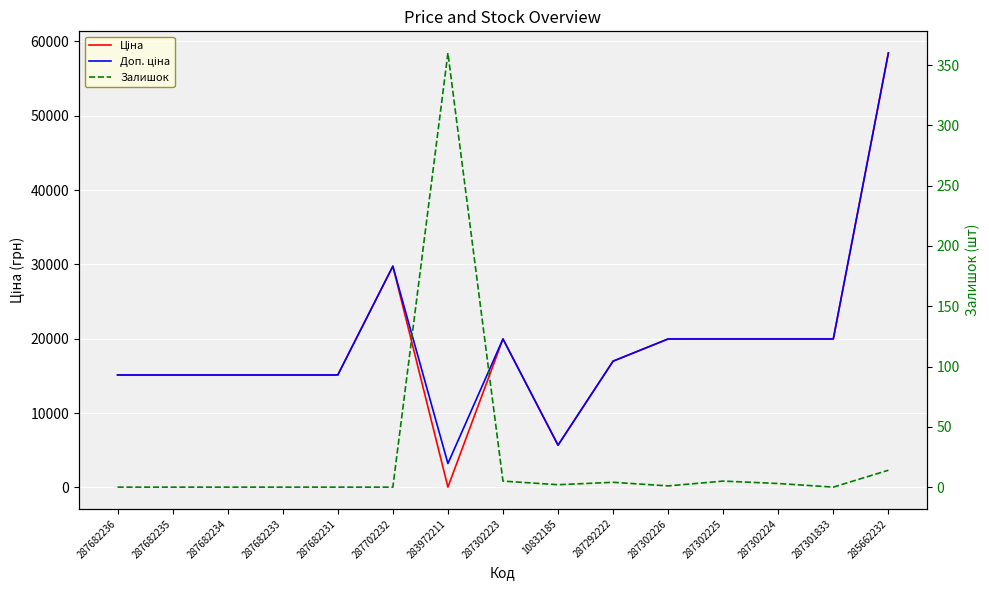

Count the number of categories in the chart.

15